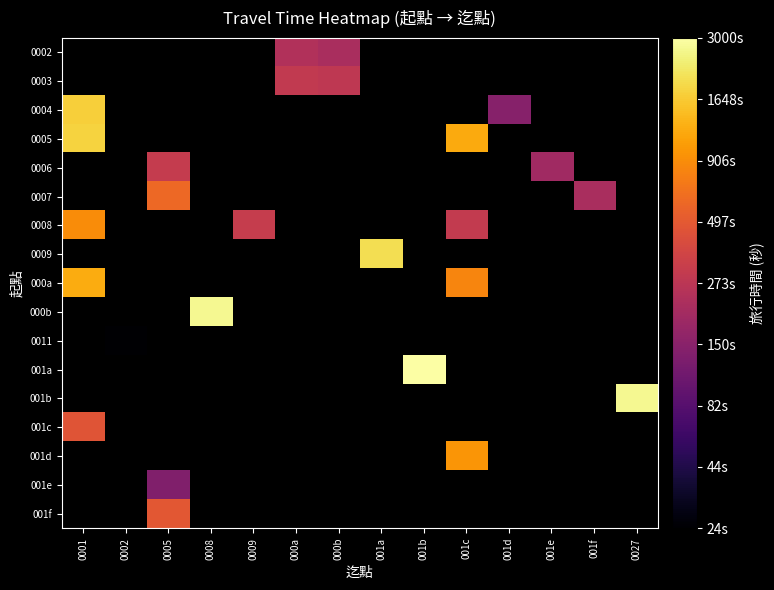

At which label is 0004 closest to 2?

001d